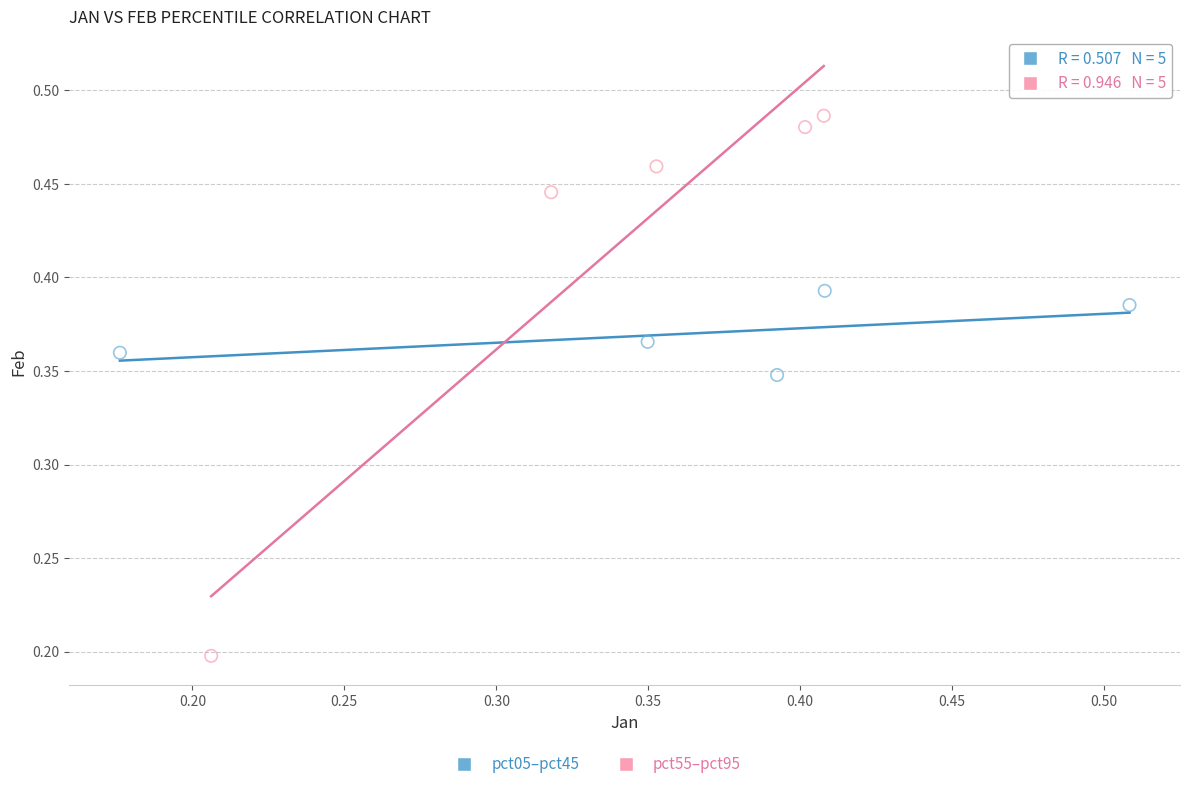

Which series contains the lowest Y value?

pct55–pct95